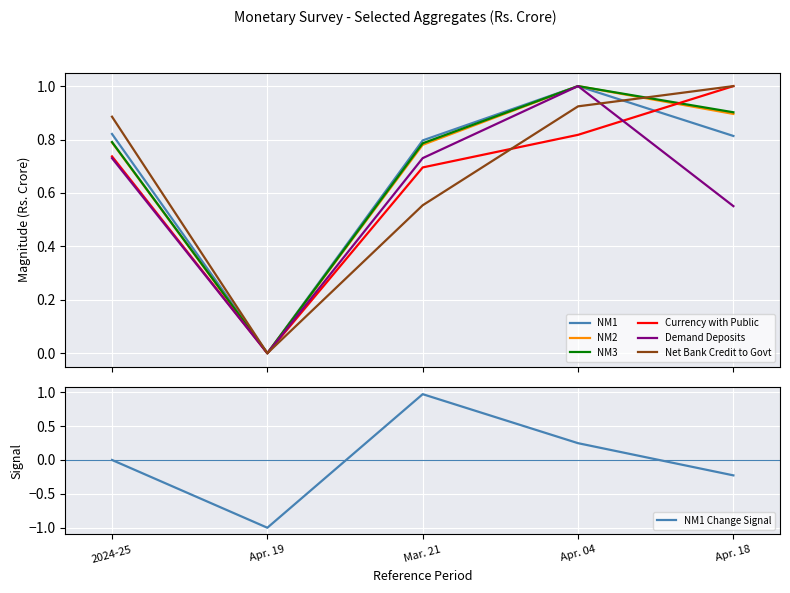

What is the highest value of the NM3 series?

1.0